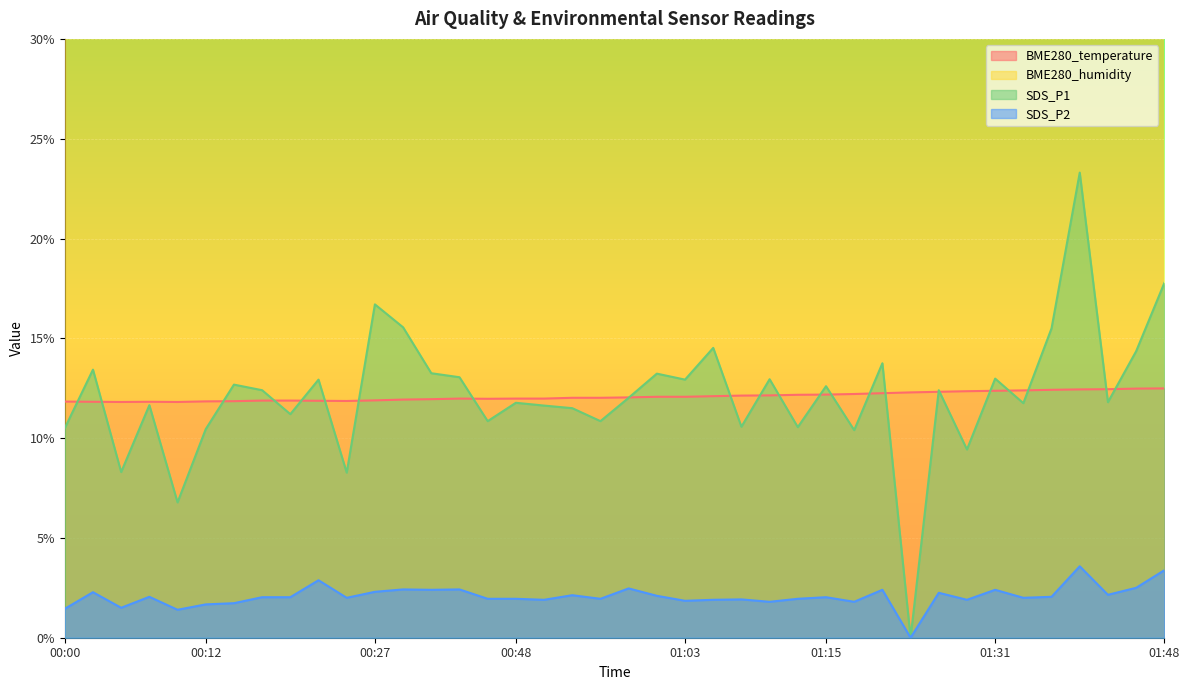

True or false: SDS_P2 and SDS_P1 cross at least once.

False